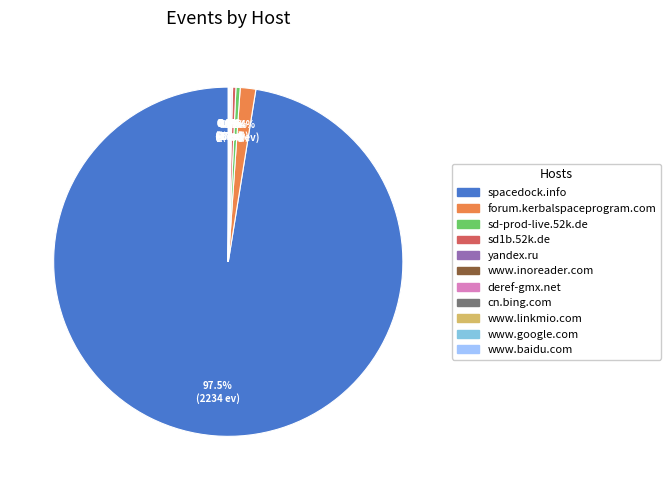

Which slice is the largest?

spacedock.info